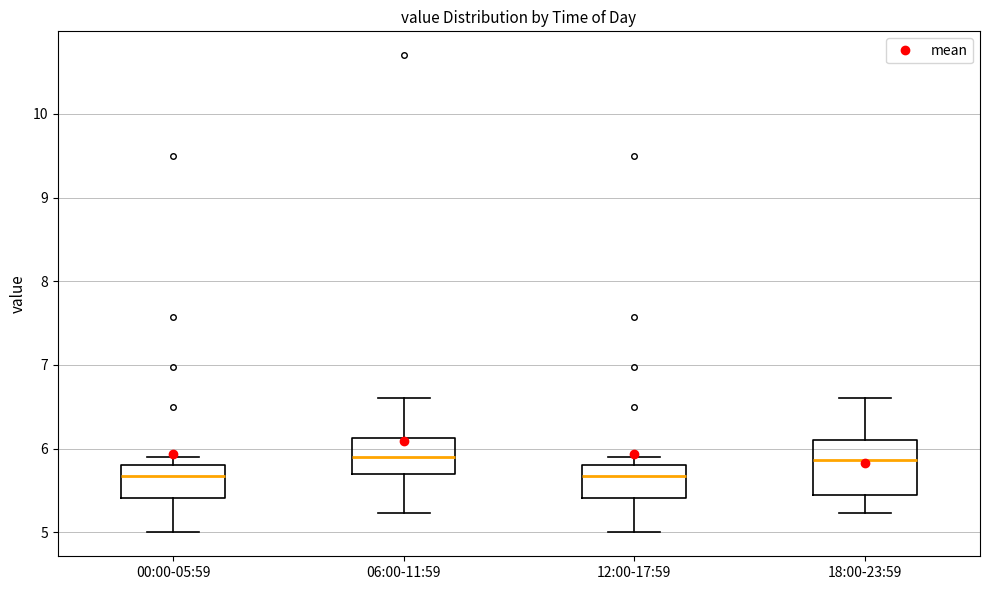

Where is the upper edge of the box for 12:00-17:59 on the y-axis? The values are not printed on the chart, so give them approximately, as read against the axis.

5.8